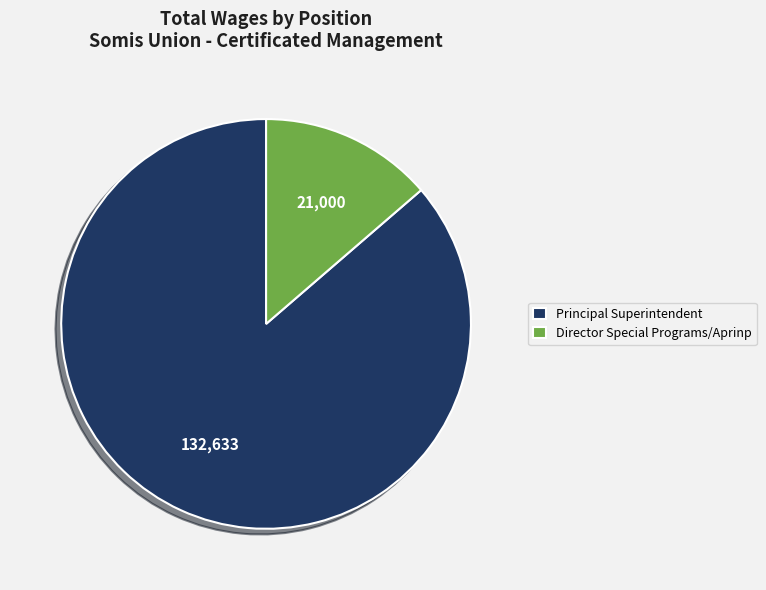

Between Director Special Programs/Aprinp and Principal Superintendent, which is larger?

Principal Superintendent